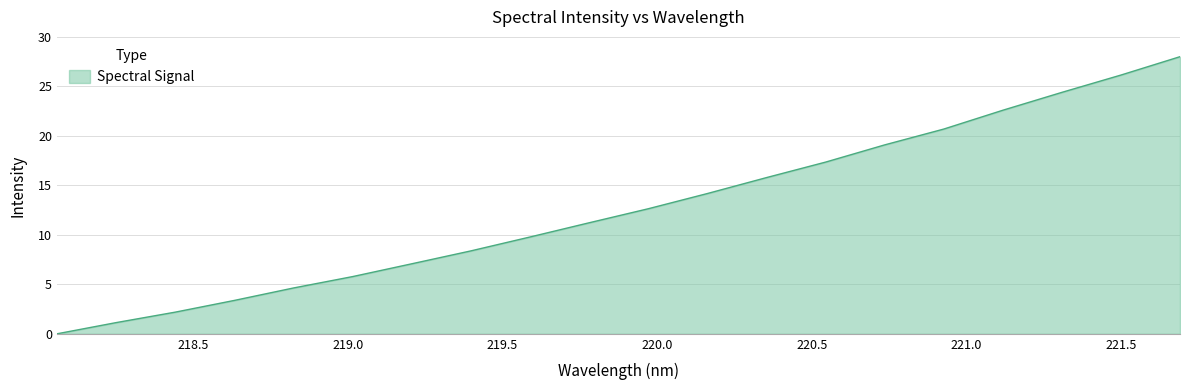

What is the greatest value displayed?

28.0